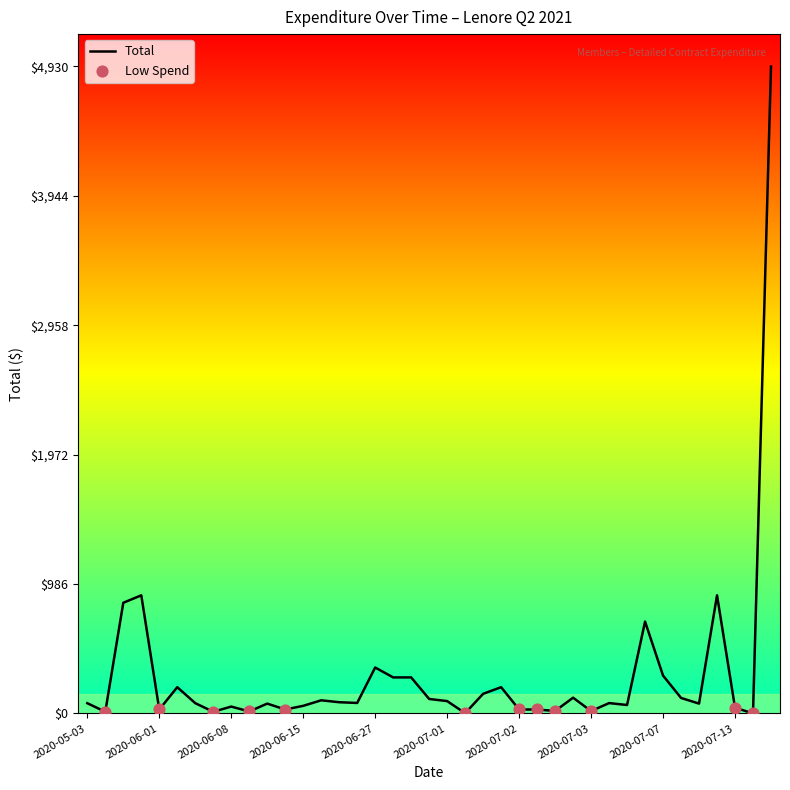

What is the difference between the maximum and minimum values?

4929.9